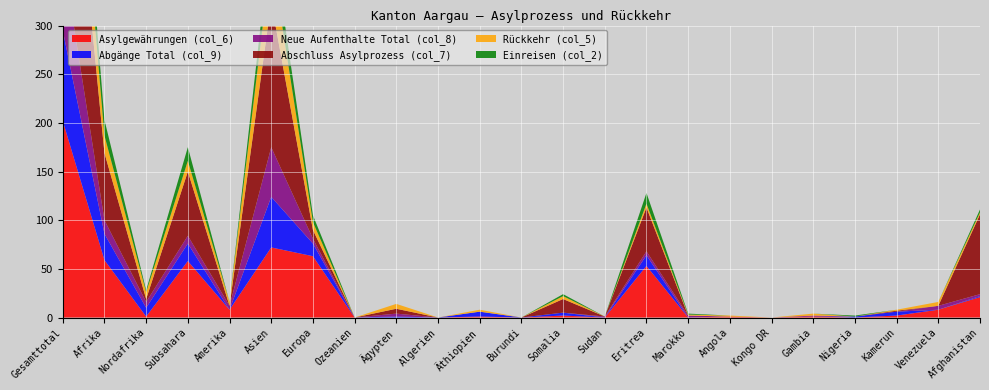

Reading right to left, transcribe all the data shown in this chart.

Asylgewährungen (col_6): 21	8	2	0	1	0	1	0	53	0	2	0	1	0	0	0	63	72	8	58	1	59	202
Abgänge Total (col_9): 1	0	4	1	0	0	0	0	11	0	3	0	5	0	1	0	13	52	0	18	9	27	93
Neue Aufenthalte Total (col_8): 2	4	0	0	1	0	0	2	4	1	0	0	0	0	3	0	5	51	4	8	6	14	77
Abschluss Asylprozess (col_7): 82	0	1	0	0	0	0	0	45	0	14	0	0	0	5	0	9	149	0	66	3	69	232
Rückkehr (col_5): 2	4	1	0	2	0	1	1	4	0	3	0	2	0	5	0	8	48	4	11	7	18	83
Einreisen (col_2): 3	0	0	1	0	0	0	1	11	0	2	0	0	0	0	0	7	25	0	14	2	16	48